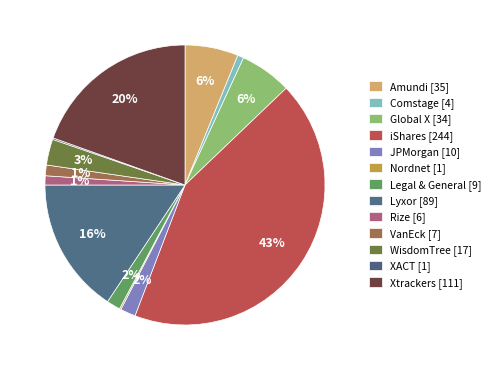

To the nearest percent, what is the difference between the largest and smallest slice percentages?

43%